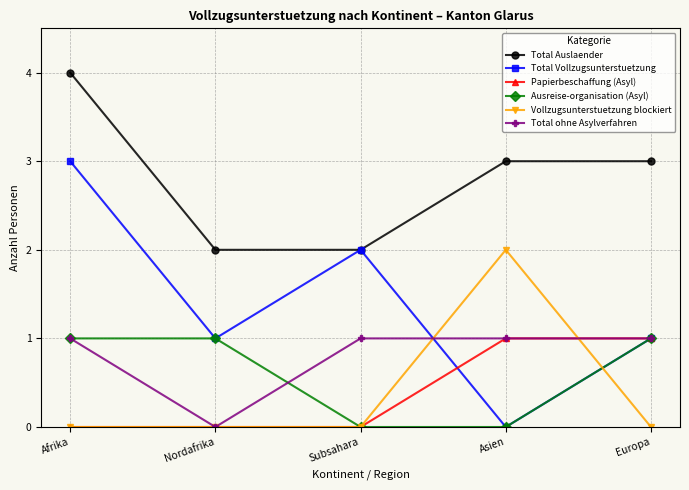

What position from the right is Nordafrika?

4